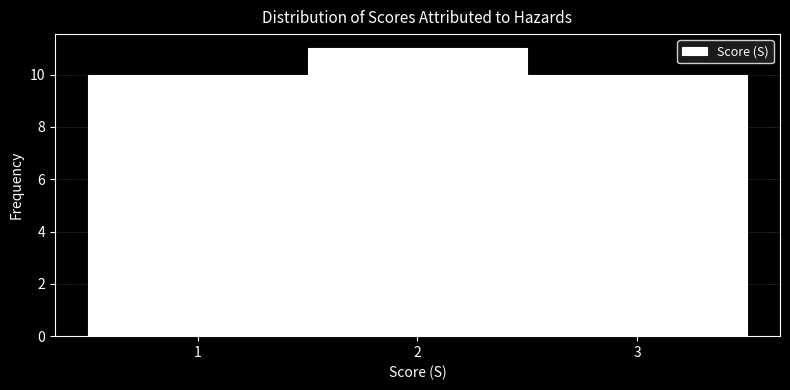

Over which range of the x-axis is the bar tallest?

1.5 to 2.5